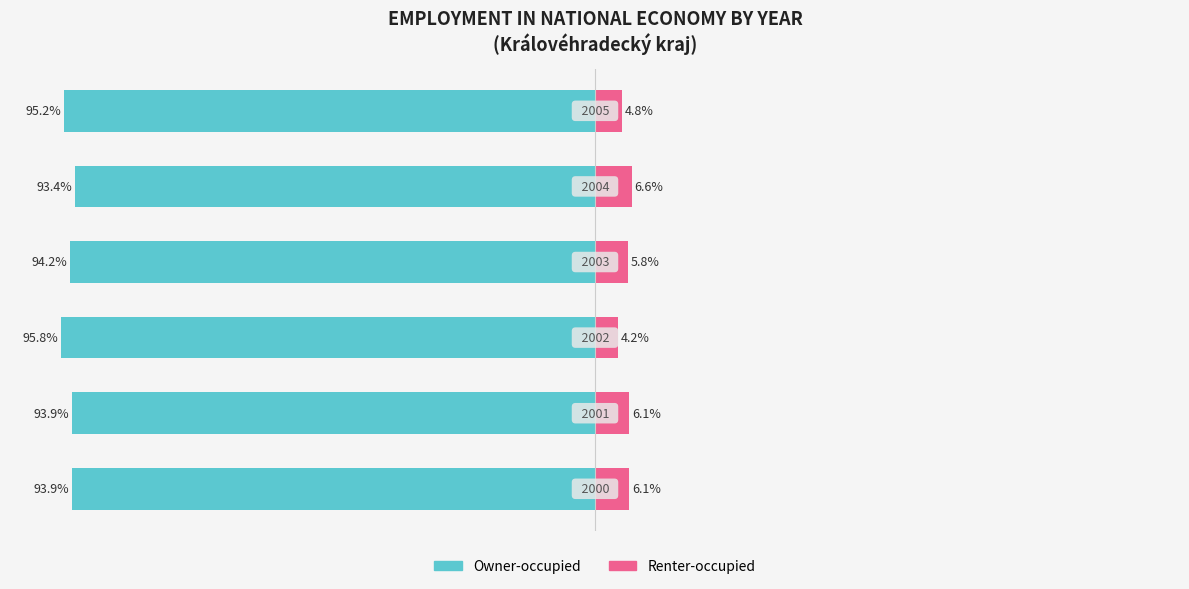

Reading left to right, list all the values displayed in this chart.

Owner-occupied: -93.9	-93.9	-95.8	-94.2	-93.4	-95.2
Renter-occupied: 6.1	6.1	4.2	5.8	6.6	4.8